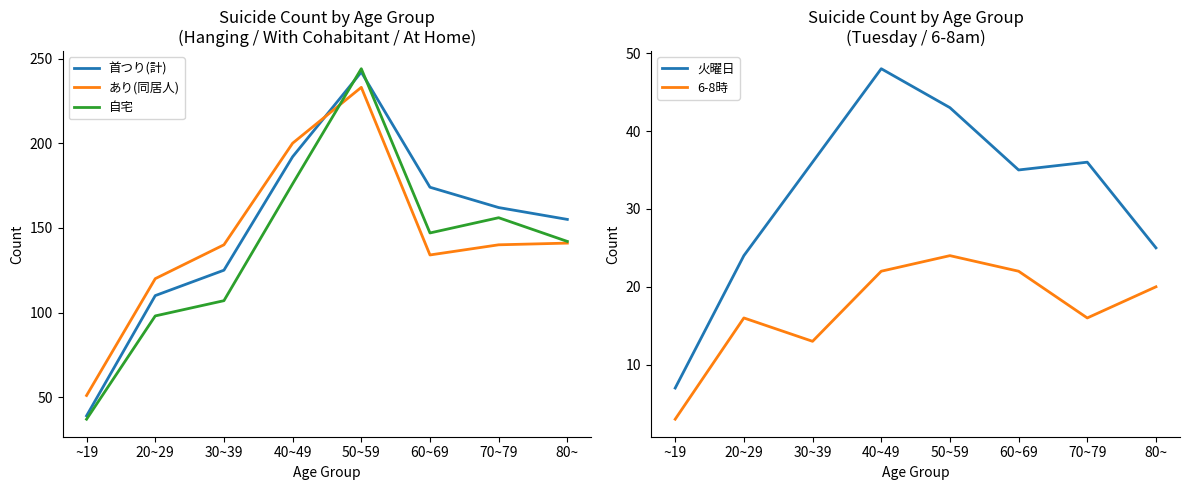

What is the average value of the 首つり(計) series?

150